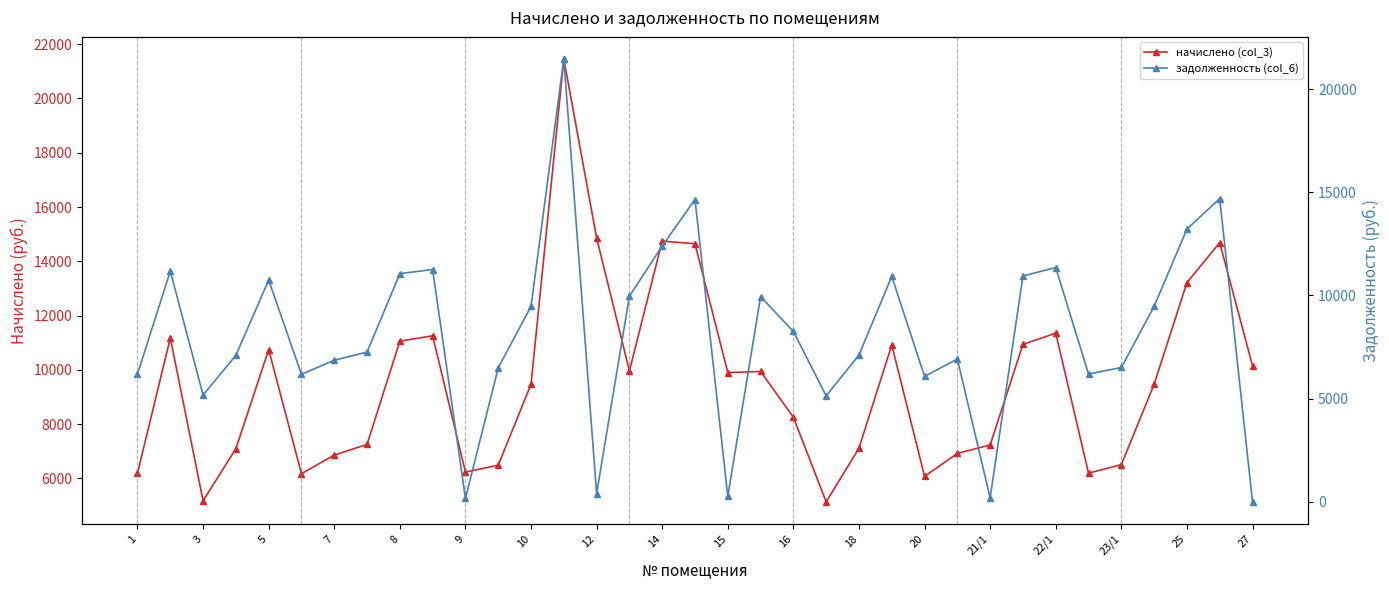

True or false: задолженность (col_6) and начислено (col_3) cross at least once.

False